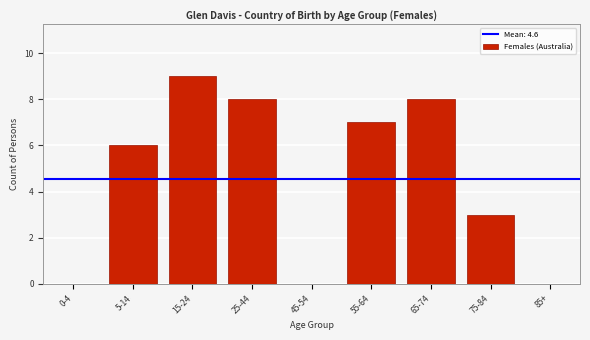

At which category does the chart reach its peak across all series?

15-24